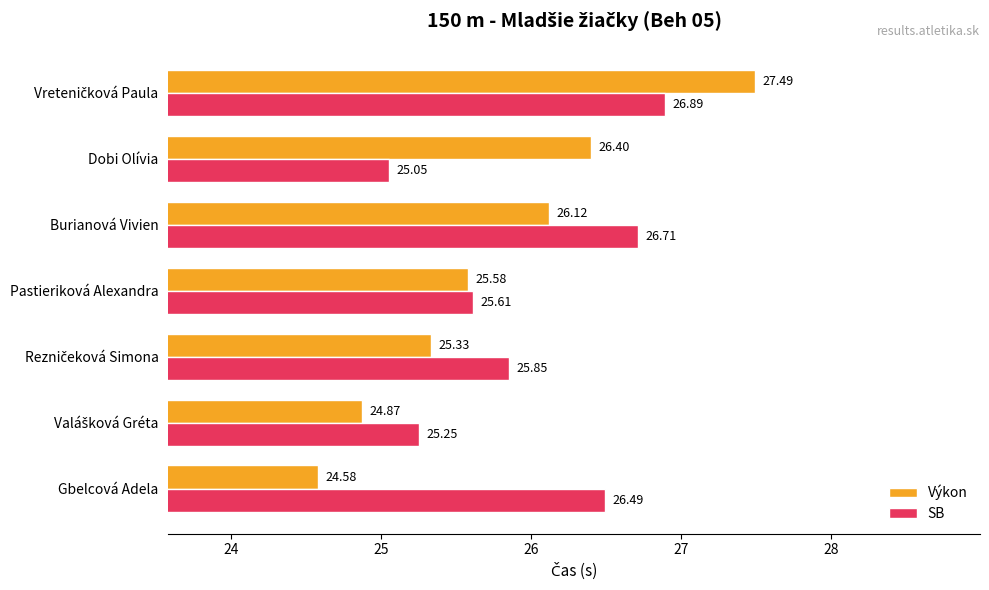

At which label does Výkon reach its minimum?

Gbelcová Adela